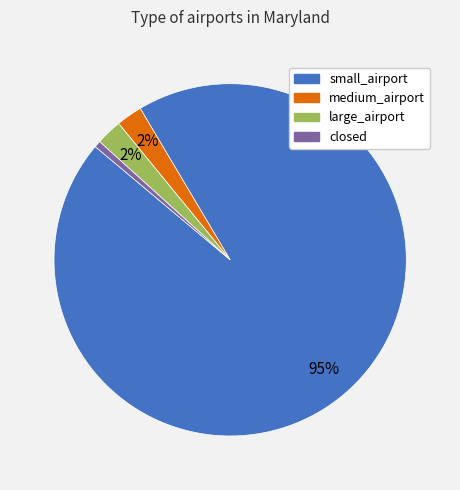

Count the number of slices in the pie.

4